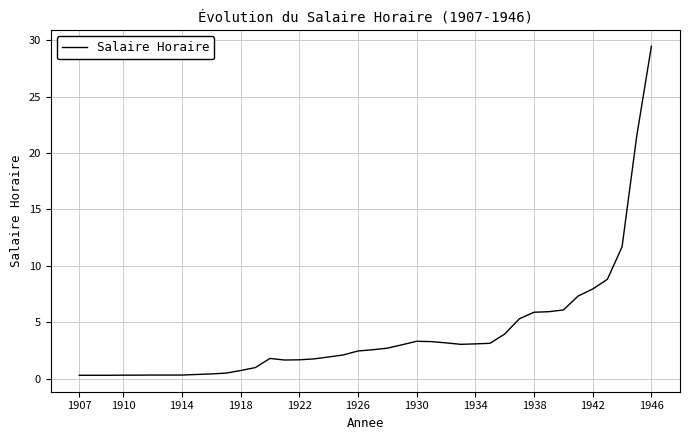

What is the difference between the maximum and minimum values?

29.1